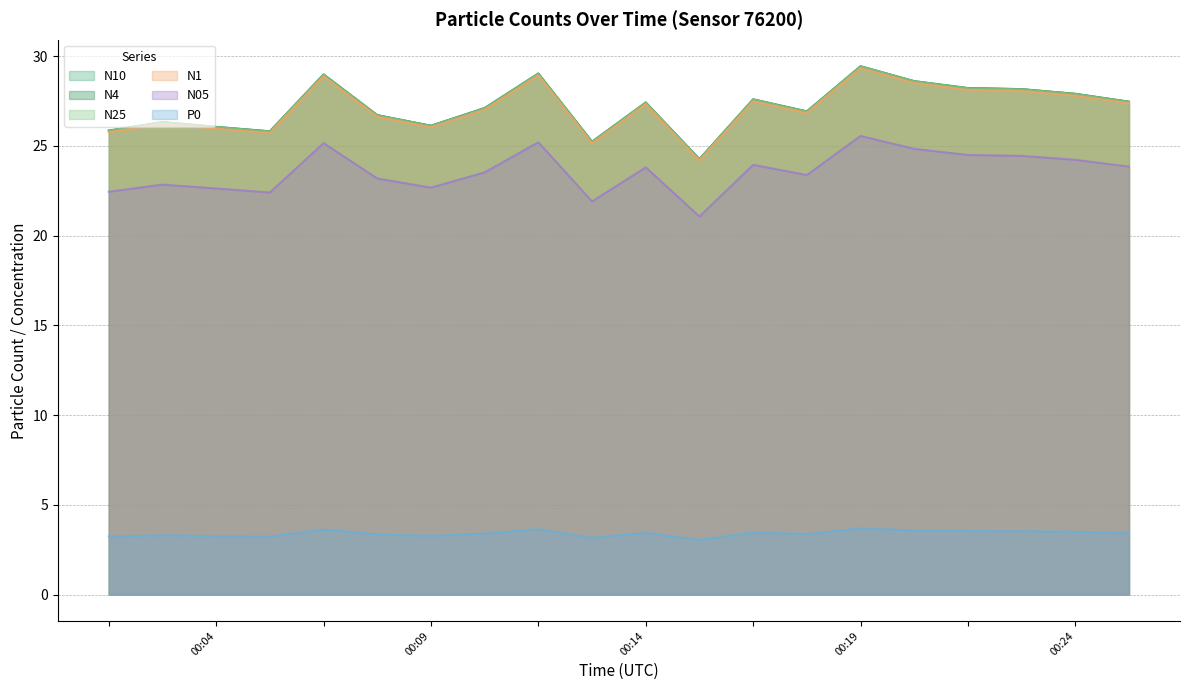

How many lines are shown in the chart?

6